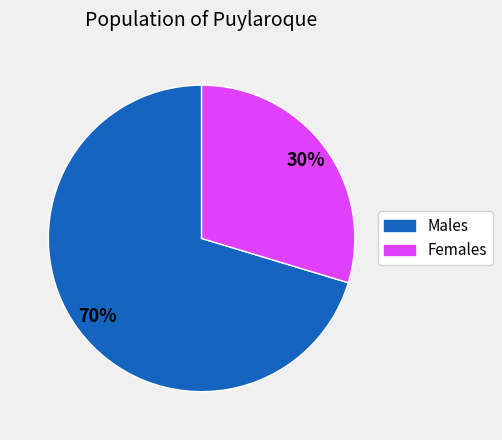

To the nearest percent, what is the average slice percentage?

50%